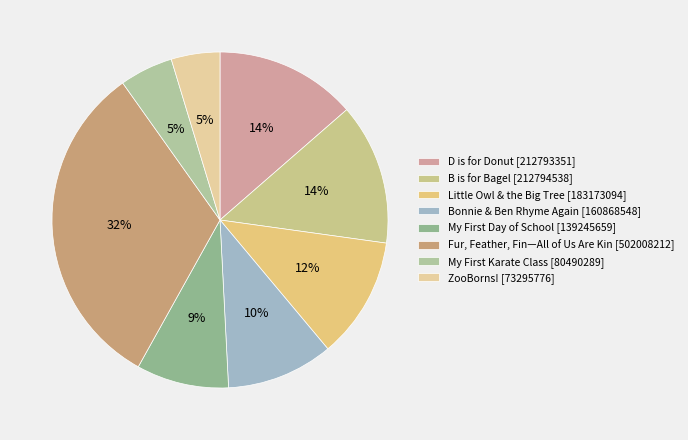

Does any single category account for the majority?

No